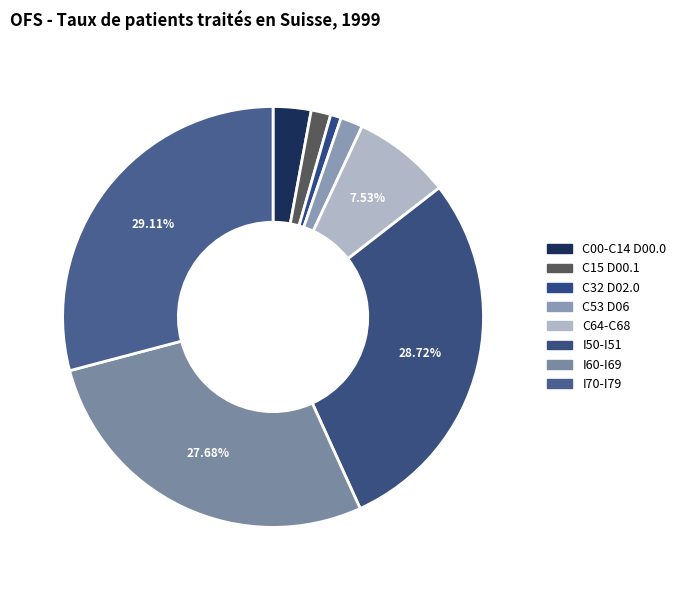

What is the largest slice in the pie chart?

I70-I79